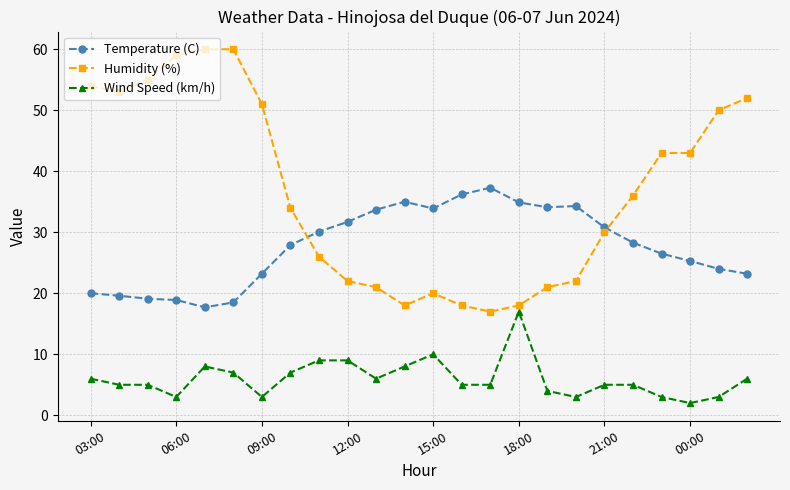

Count the number of categories in the chart.

24